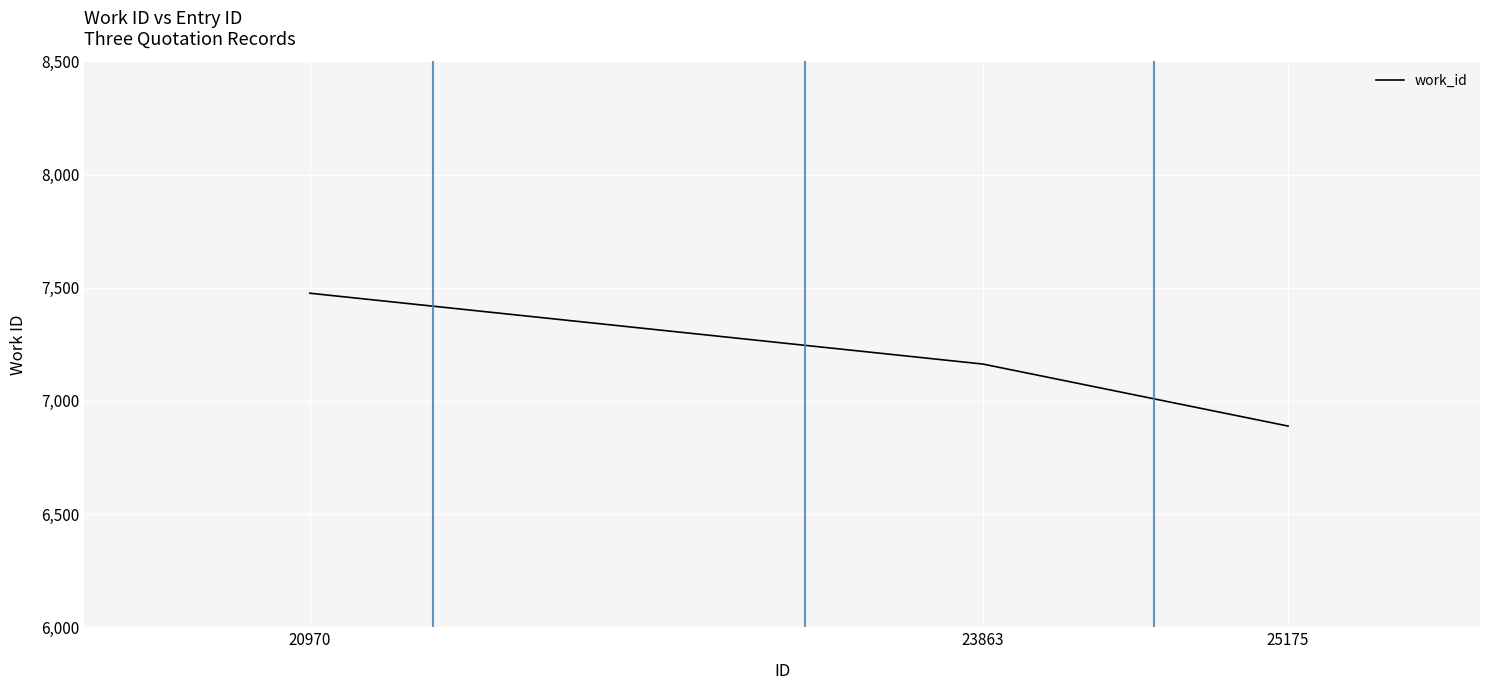

Reading left to right, transcribe all the data shown in this chart.

7476	7163	6889